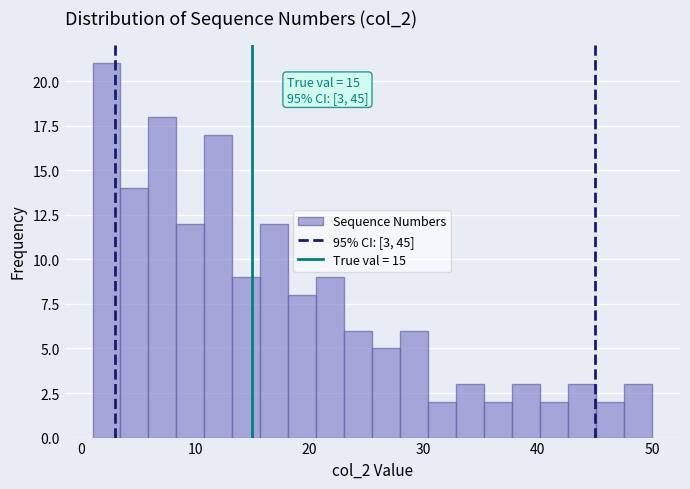

Around what value on the x-axis is the tallest bar? Give the approximate position of its centre, as read against the axis.

2